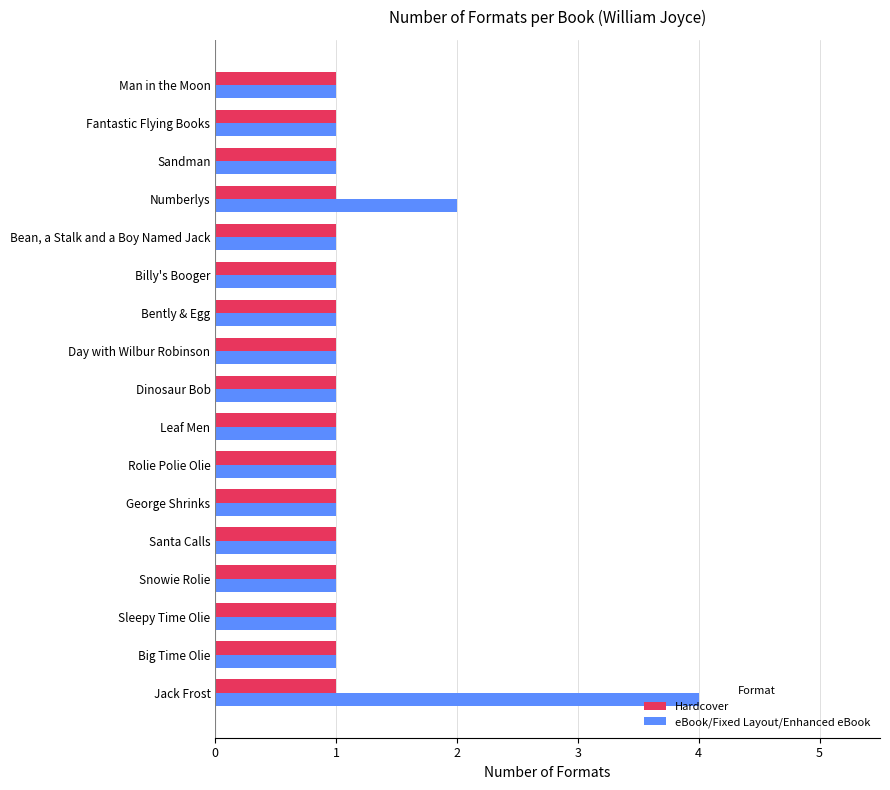

What is the sum of all eBook/Fixed Layout/Enhanced eBook values?

21